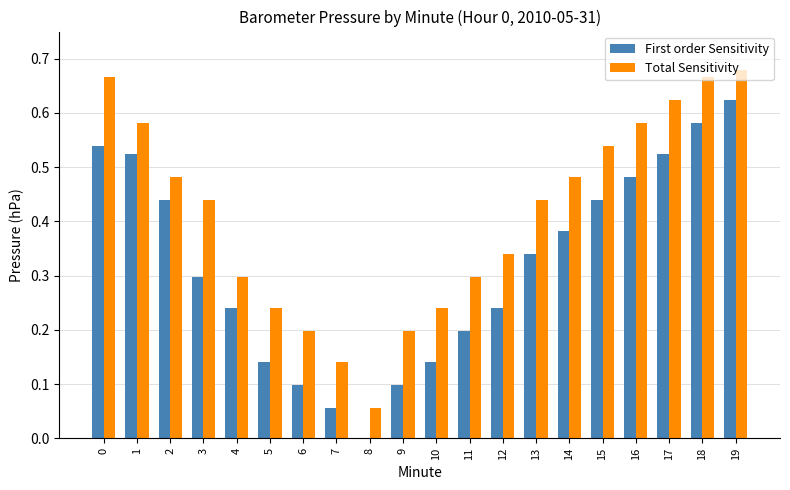

At which category is the sum across all series the highest?

19